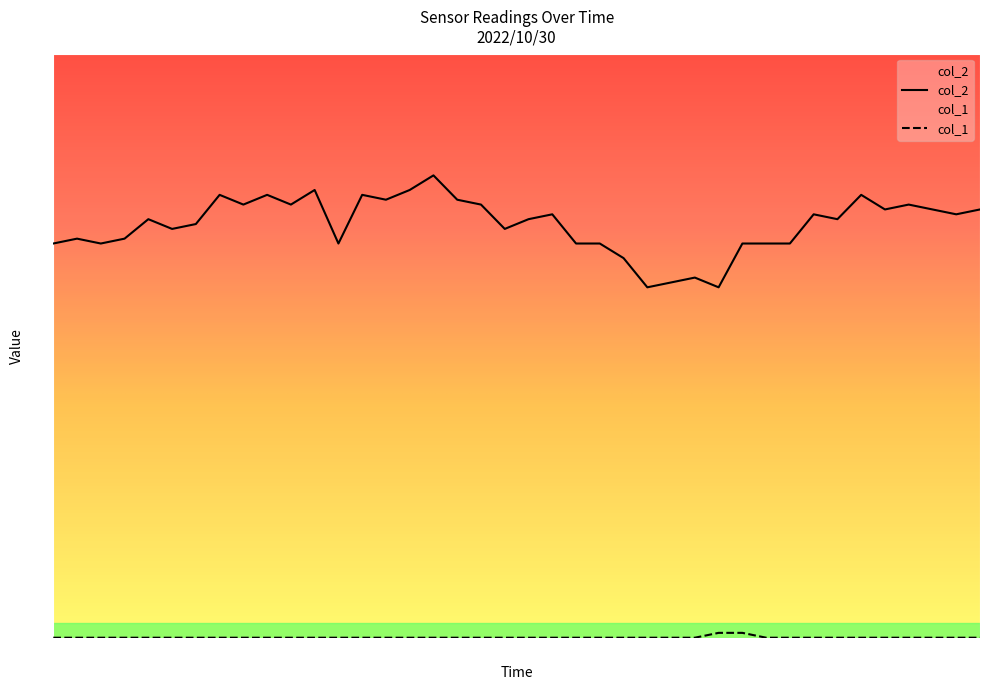

What position from the right is 05:00?

10